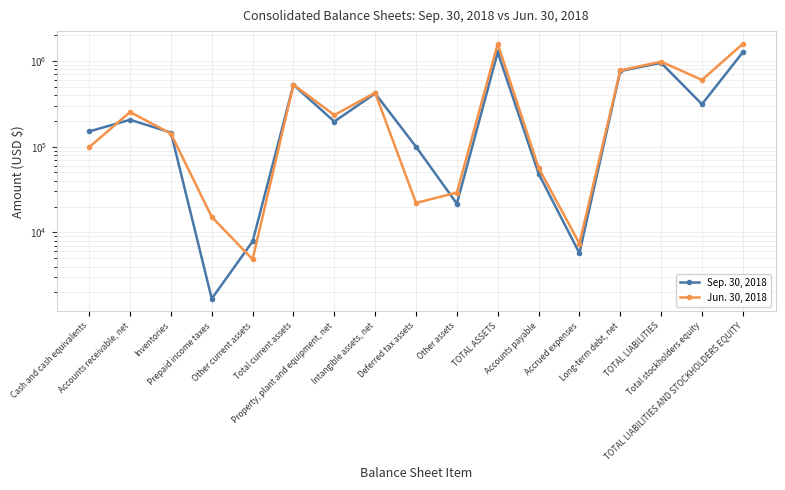

Is this an area chart (filled region under the line)?

No